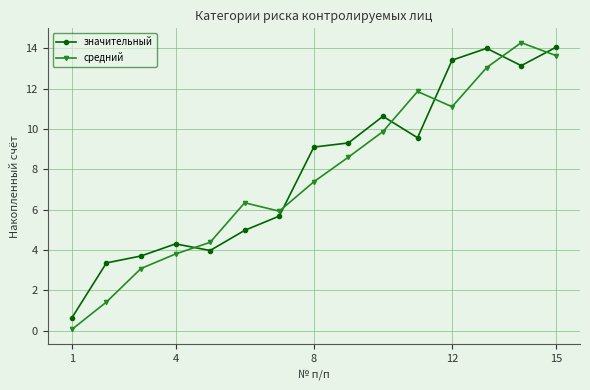

What is the difference between the maximum and minimum values in the средний series?

14.2